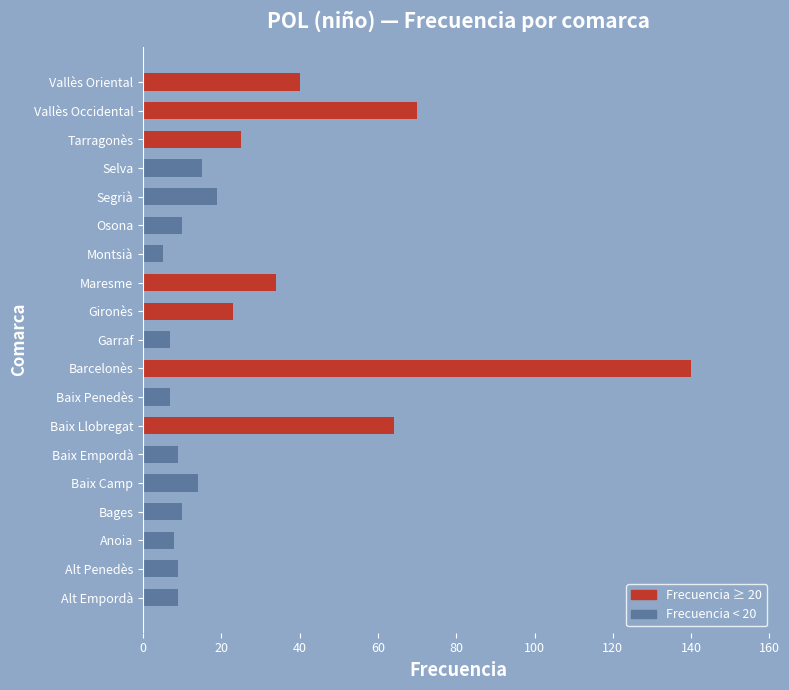

The value at Vallès Occidental is 70. True or false?

True